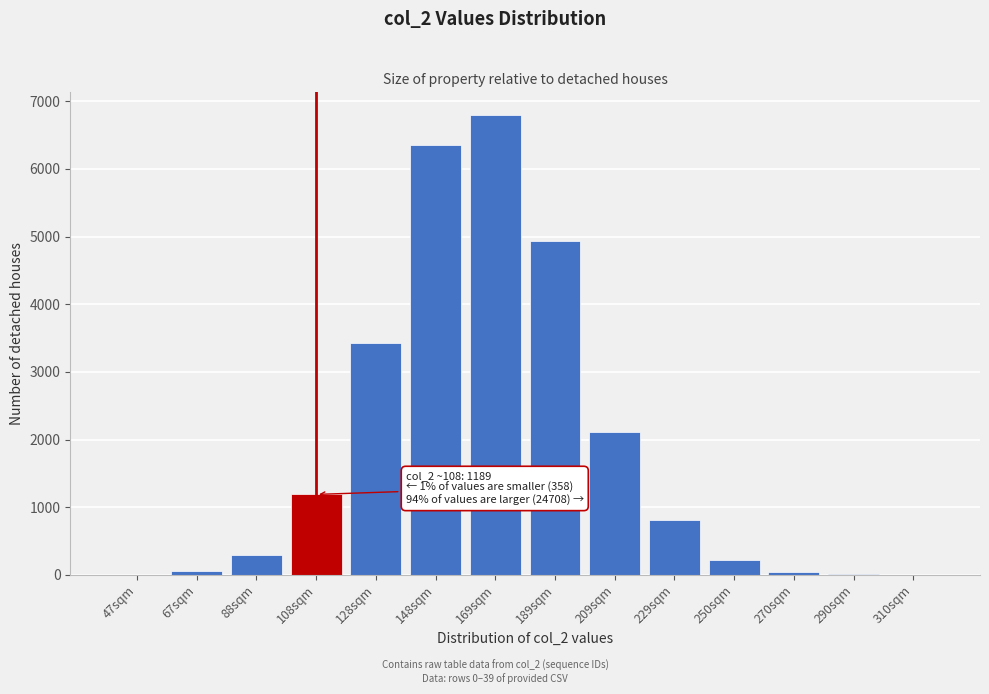

What is the sum of all values?

26256.1